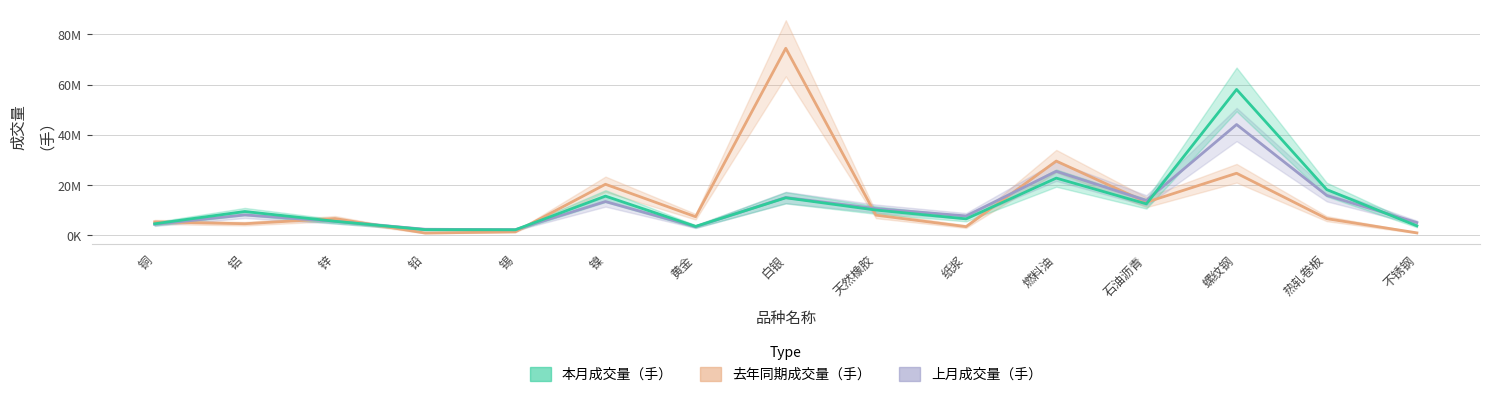

Which series ends up on top after the final intersection of 本月成交量（手） and 去年同期成交量（手）?

本月成交量（手）